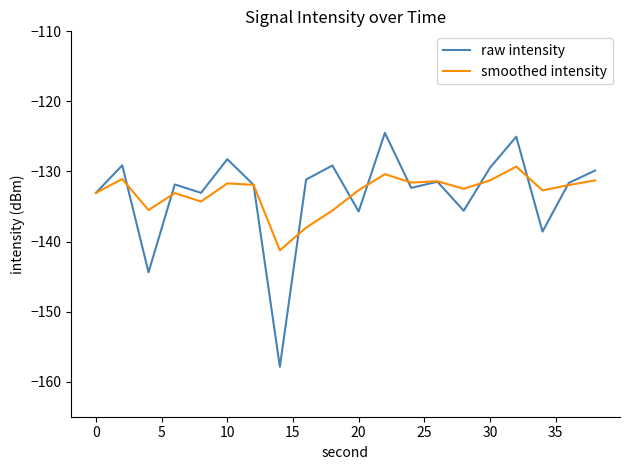

Rank the series by their maximum value, from lowest to highest.

smoothed intensity, raw intensity